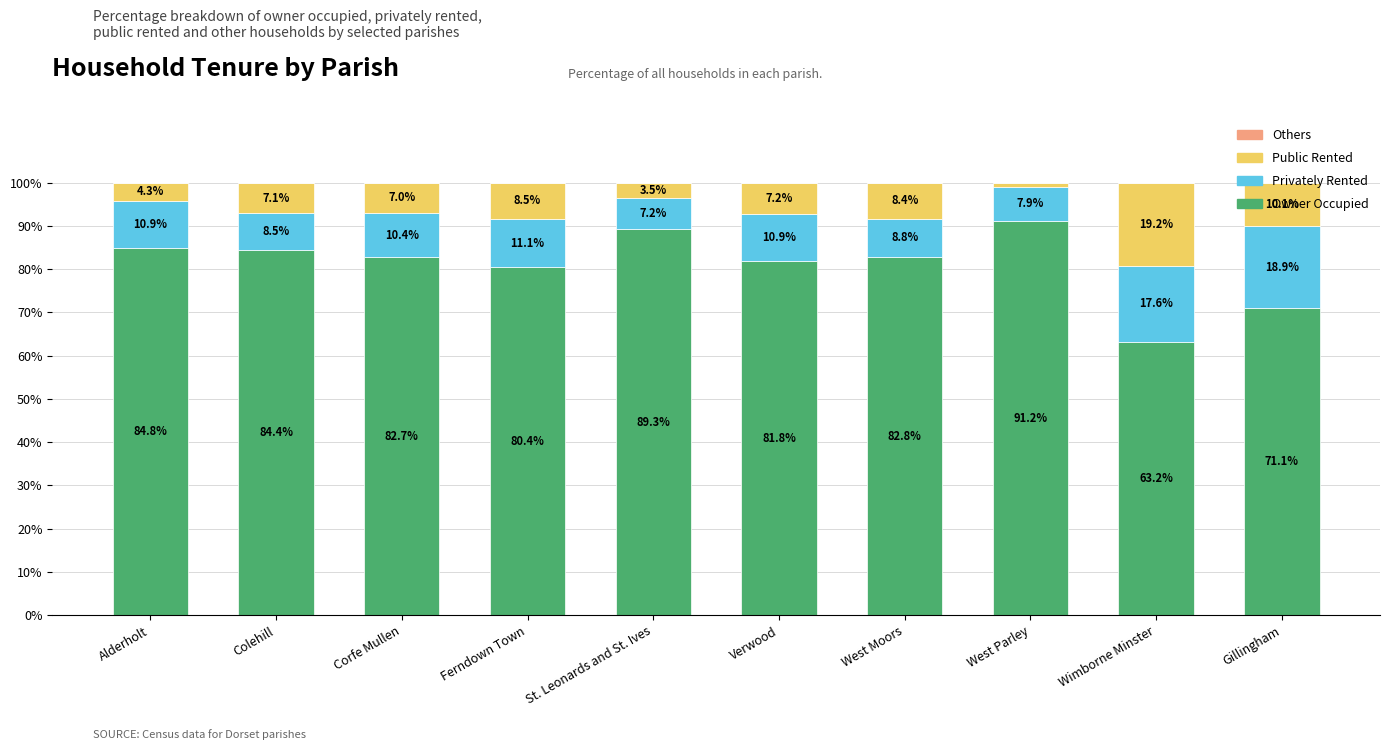

The Owner Occupied series shows 89.3 at St. Leonards and St. Ives. True or false?

True